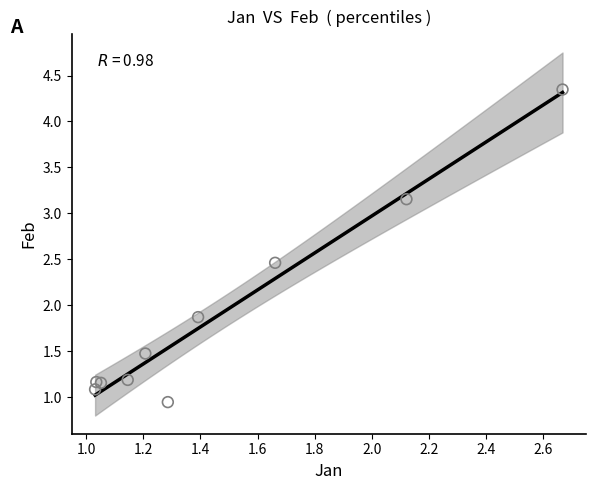

What Y value in the scatter plot is closest to 2?

1.9